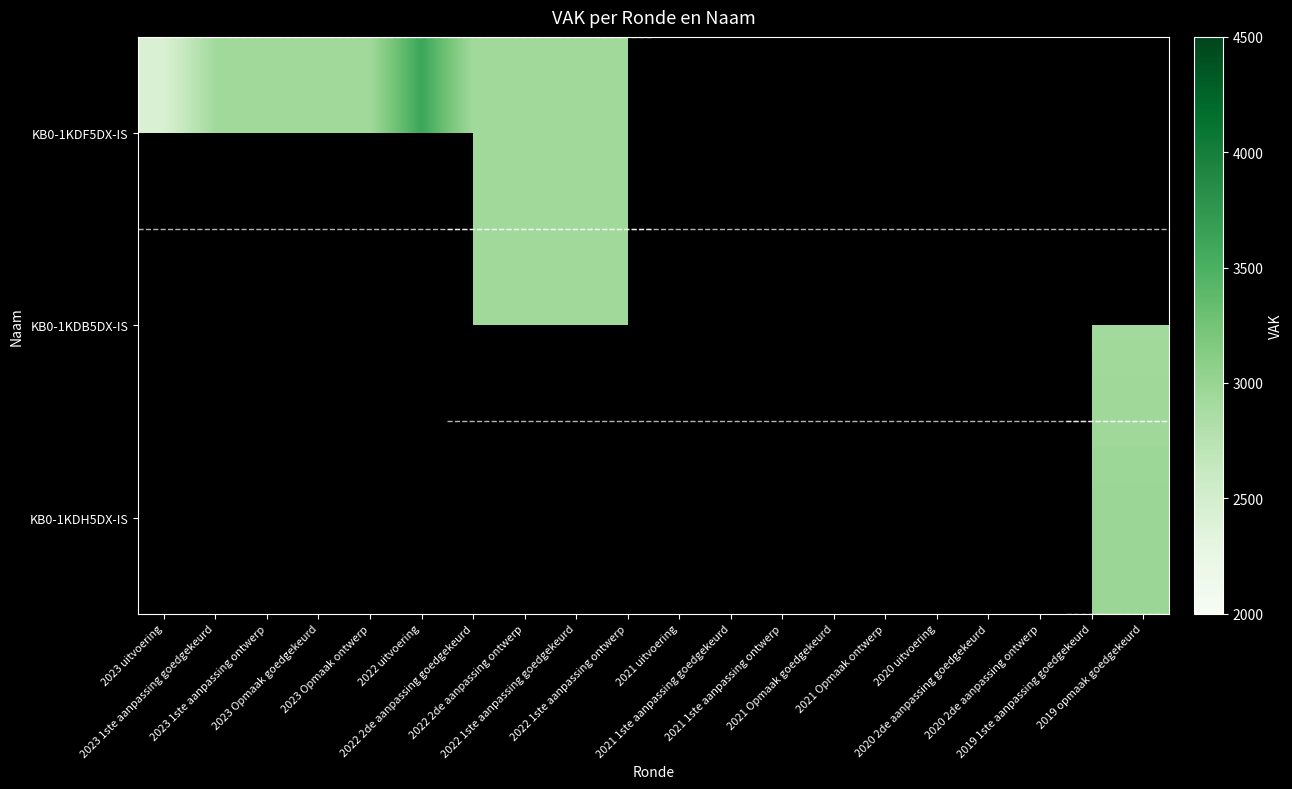

True or false: KB0-1KDB5DX-IS has a value of 3979.8 at 2020 uitvoering.

False